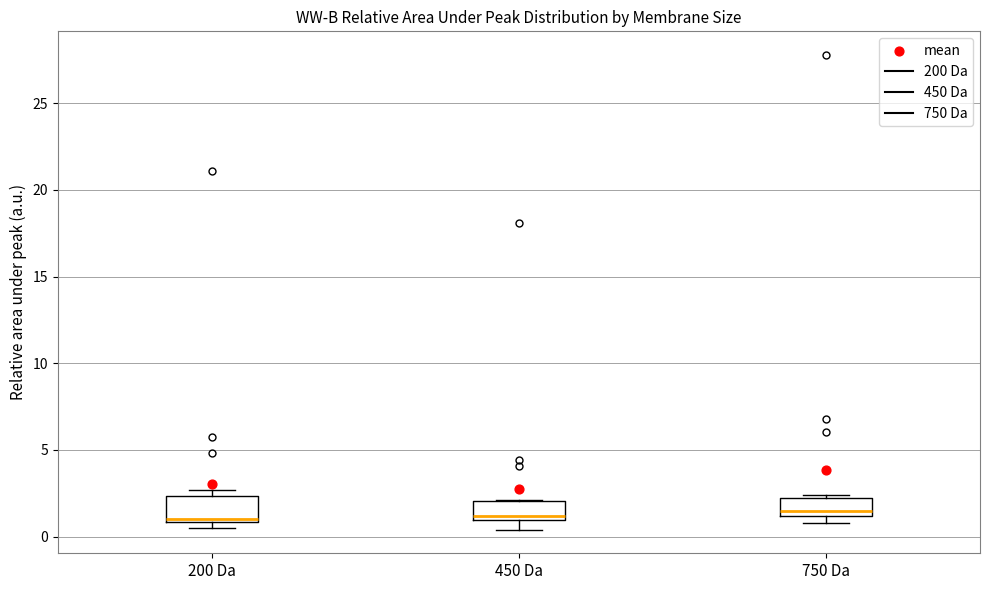

Where is the lower edge of the box for 750 Da on the y-axis? The values are not printed on the chart, so give them approximately, as read against the axis.

1.0